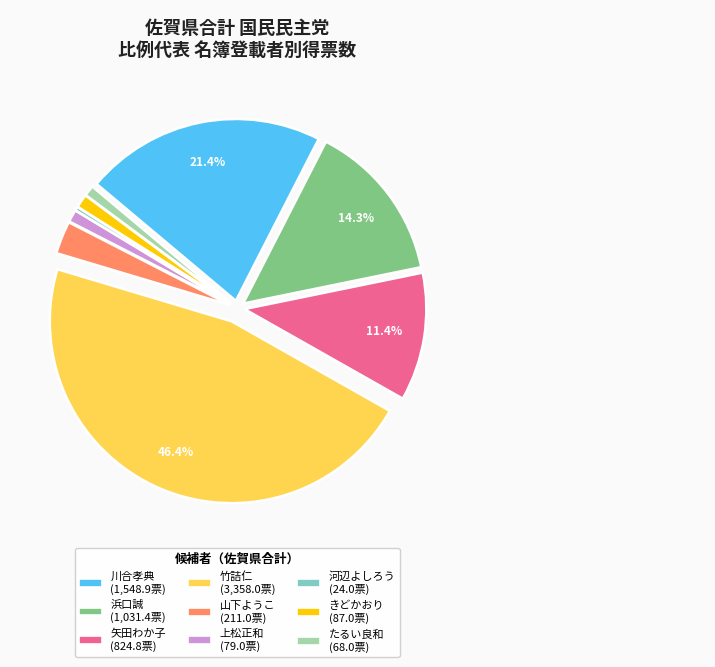

Is there any slice that represents more than half of the pie?

No